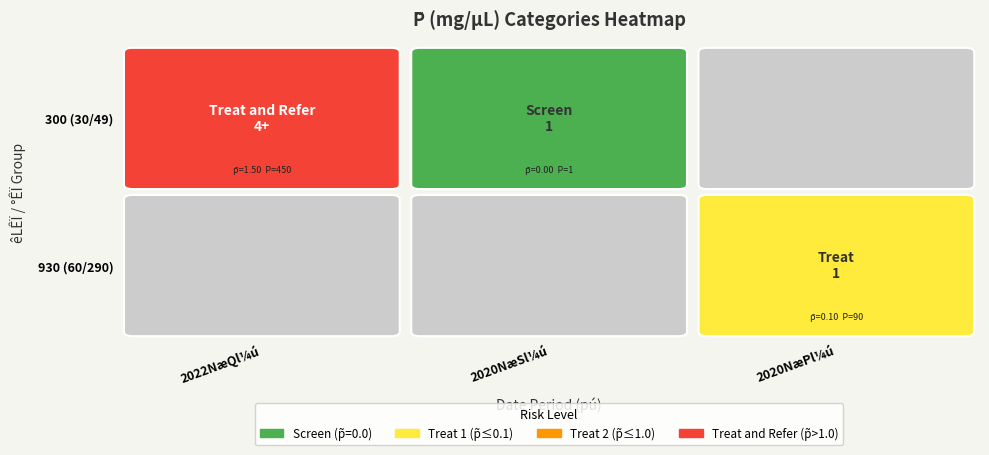

At 2, list the series in order from largest to smallest.

2022NæQl¼ú, 2020NæSl¼ú, 2020NæPl¼ú